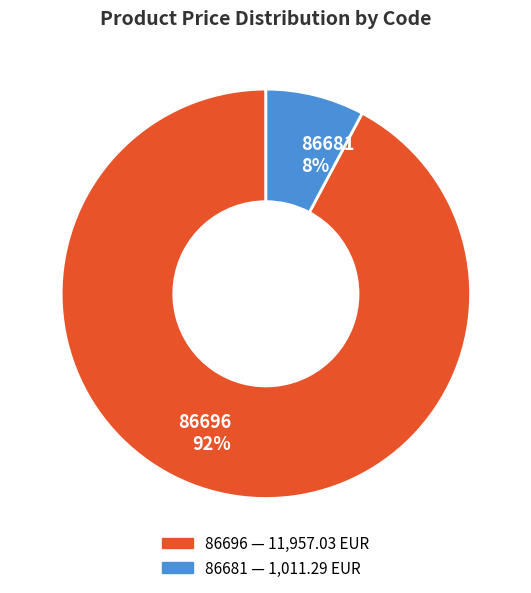

Rank the categories by value from highest to lowest.

86696, 86681